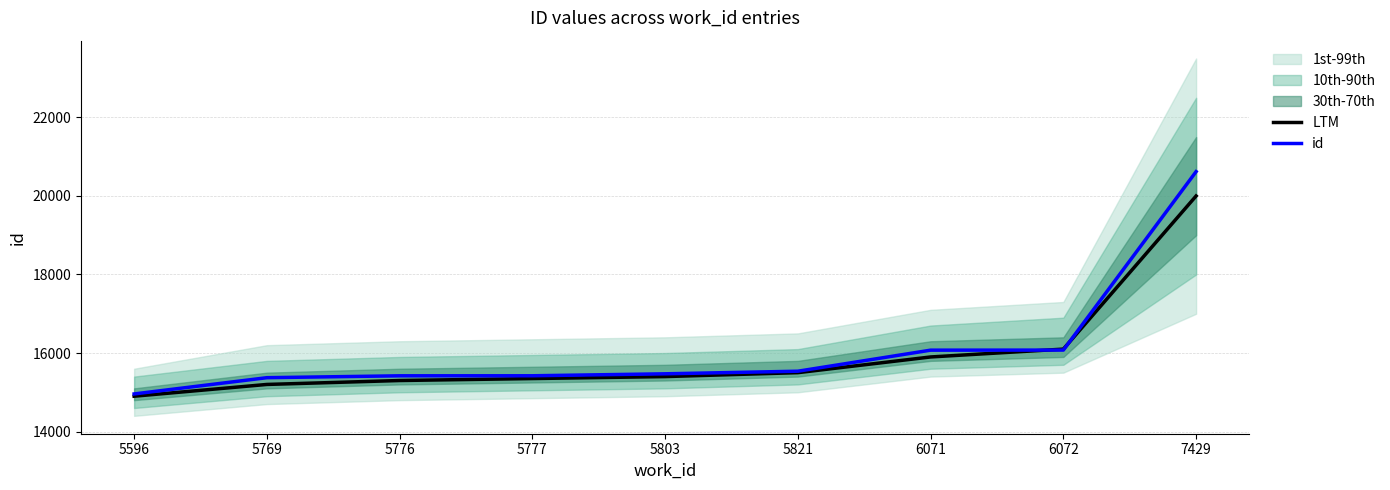

Between which two adjacent categories do id and LTM first intersect?

6071 and 6072